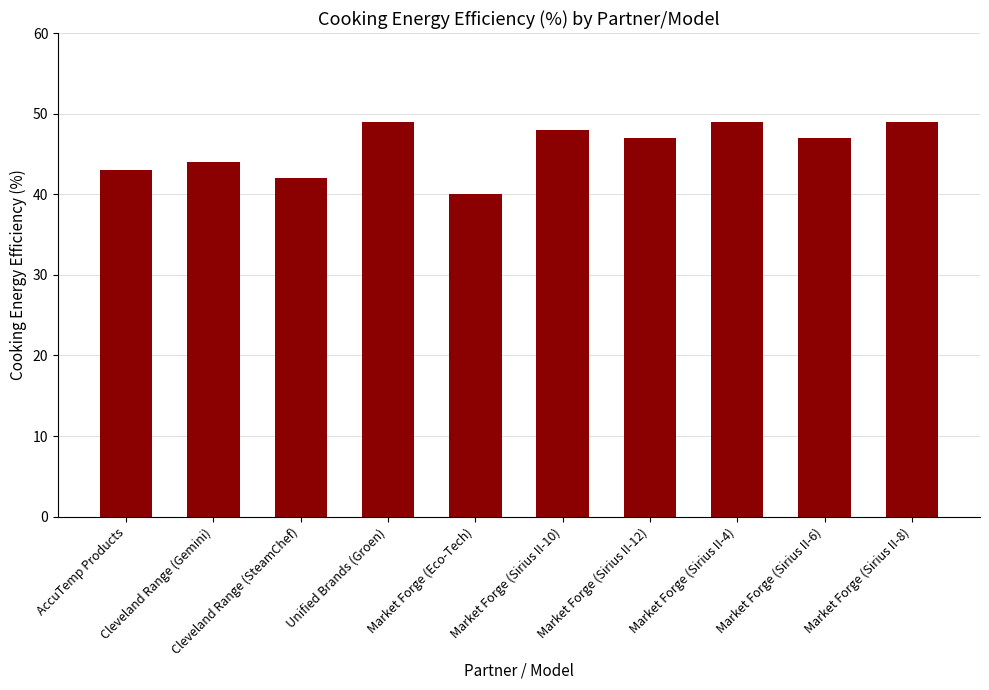

What is the difference between the second highest and second lowest values?

7